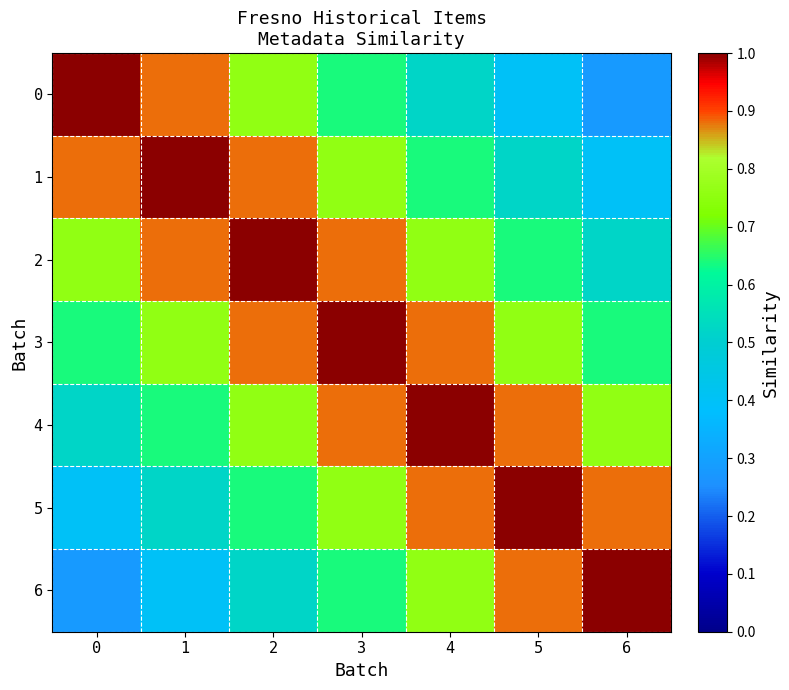

At how many categories does at least one series exceed 0?

7